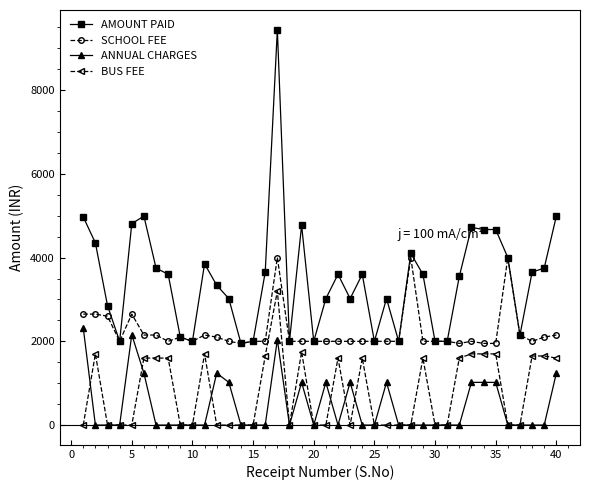

What is the highest value of the BUS FEE series?

3200